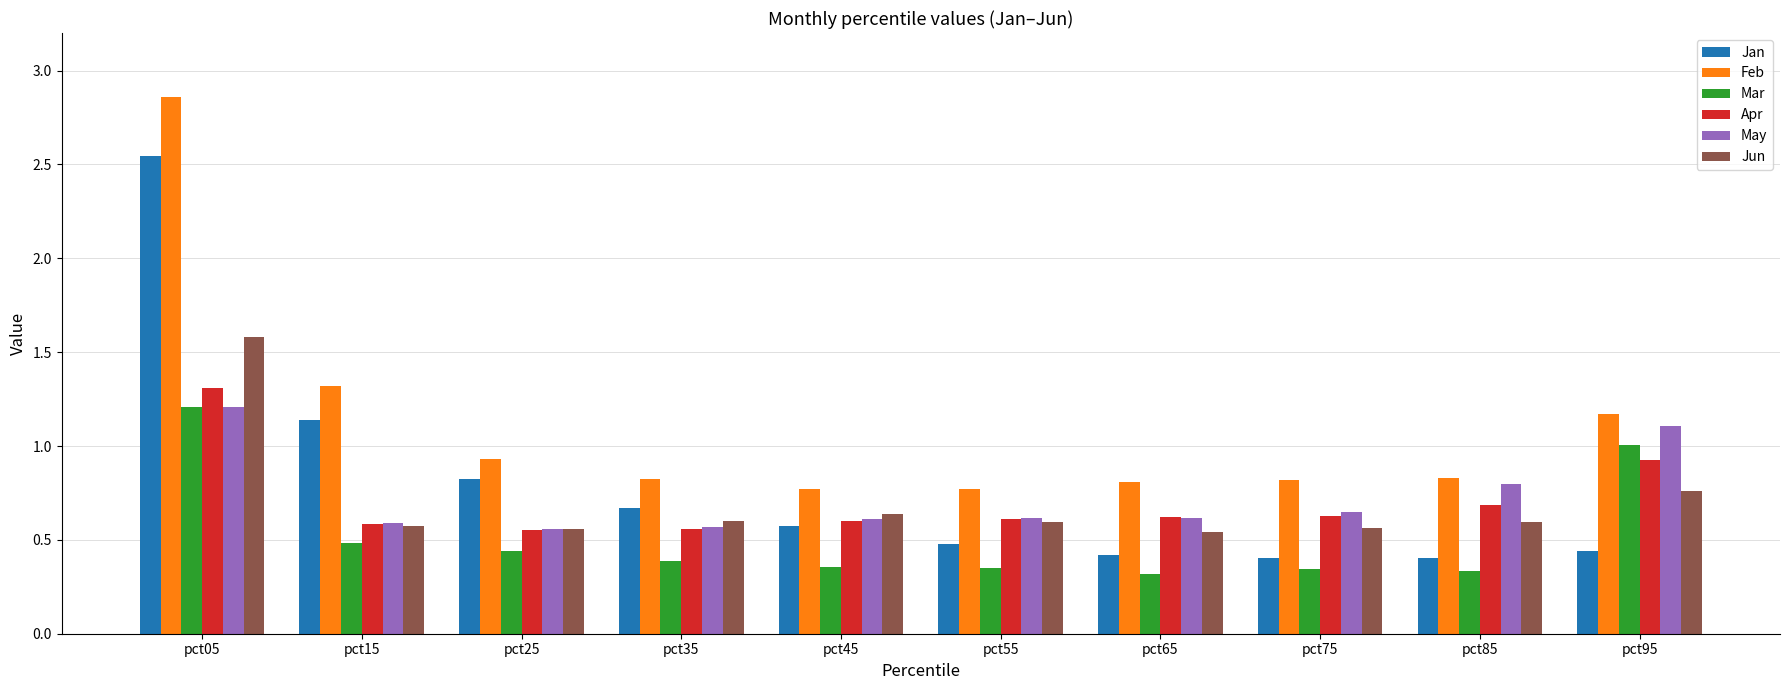

What are all the series names shown in the legend?

Jan, Feb, Mar, Apr, May, Jun